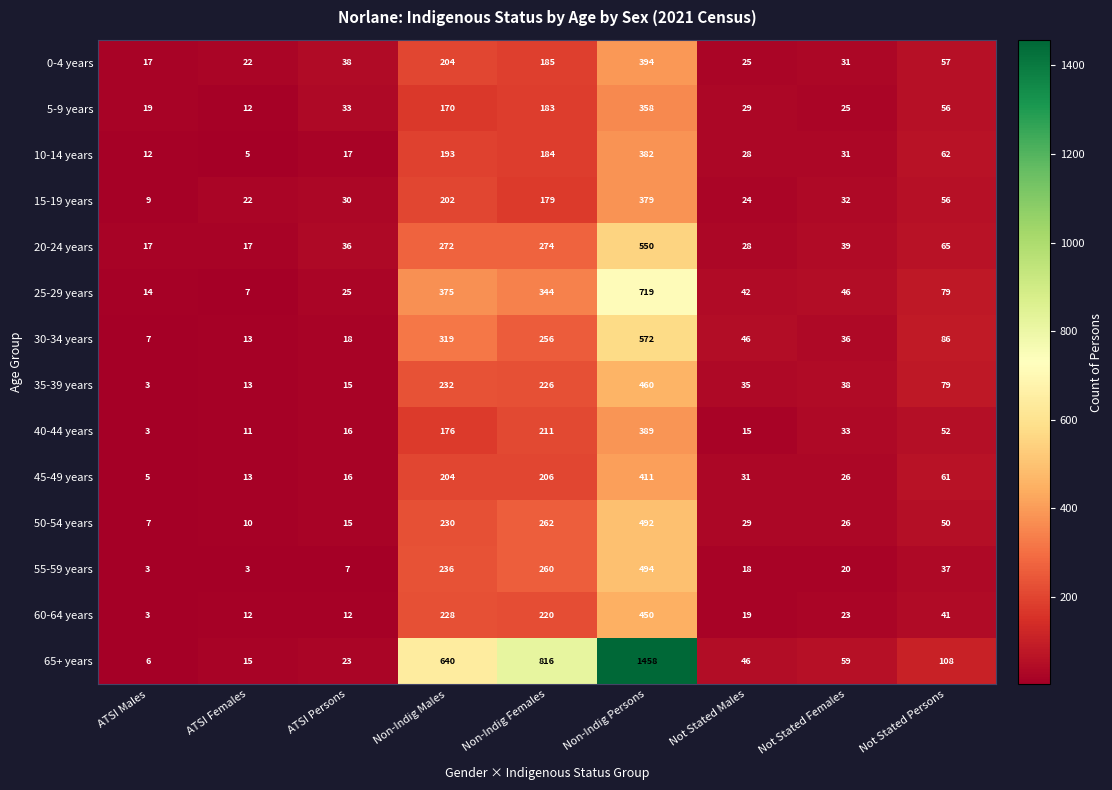

Which series has the largest range (max minus min)?

65+ years